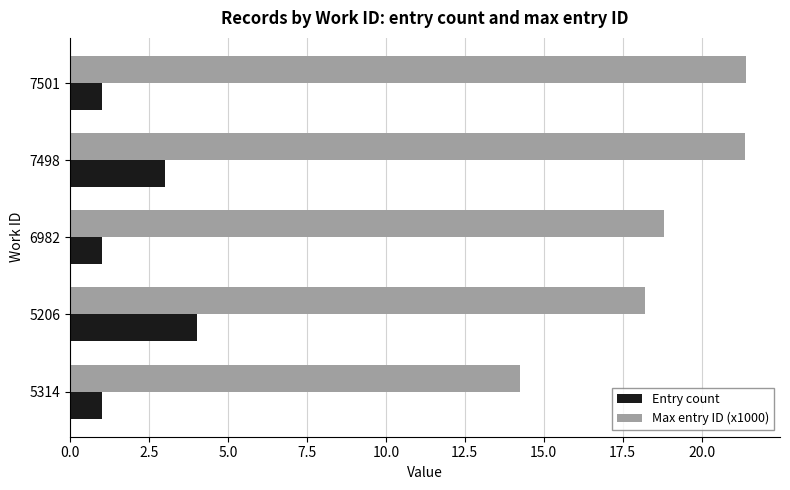

What is the highest value of the Max entry ID (x1000) series?

21.4